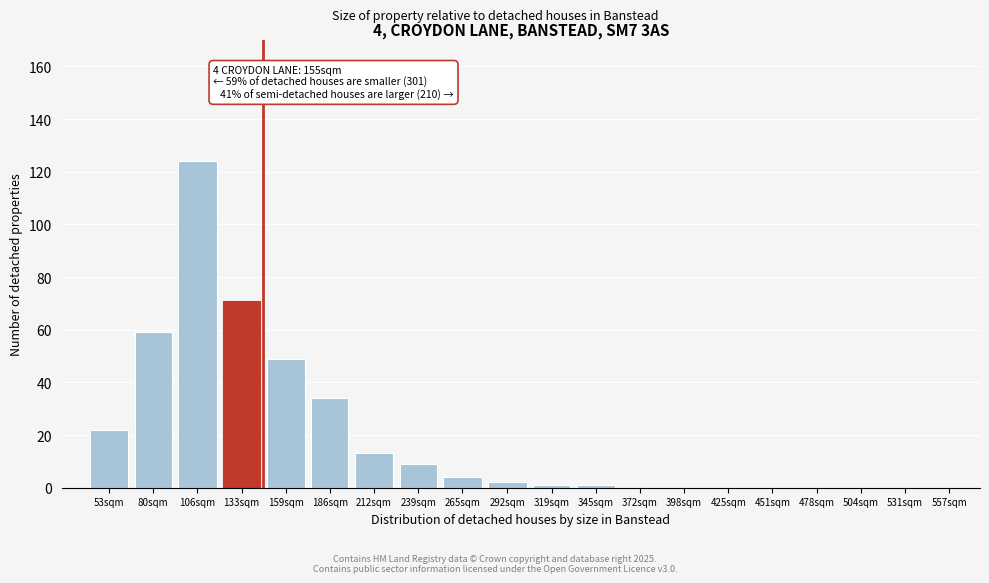

Reading right to left, extract all data points from this chart.

557sqm=0	531sqm=0	504sqm=0	478sqm=0	451sqm=0	425sqm=0	398sqm=0	372sqm=0	345sqm=1	319sqm=1	292sqm=2	265sqm=4	239sqm=9	212sqm=13	186sqm=34	159sqm=49	133sqm=71	106sqm=124	80sqm=59	53sqm=22